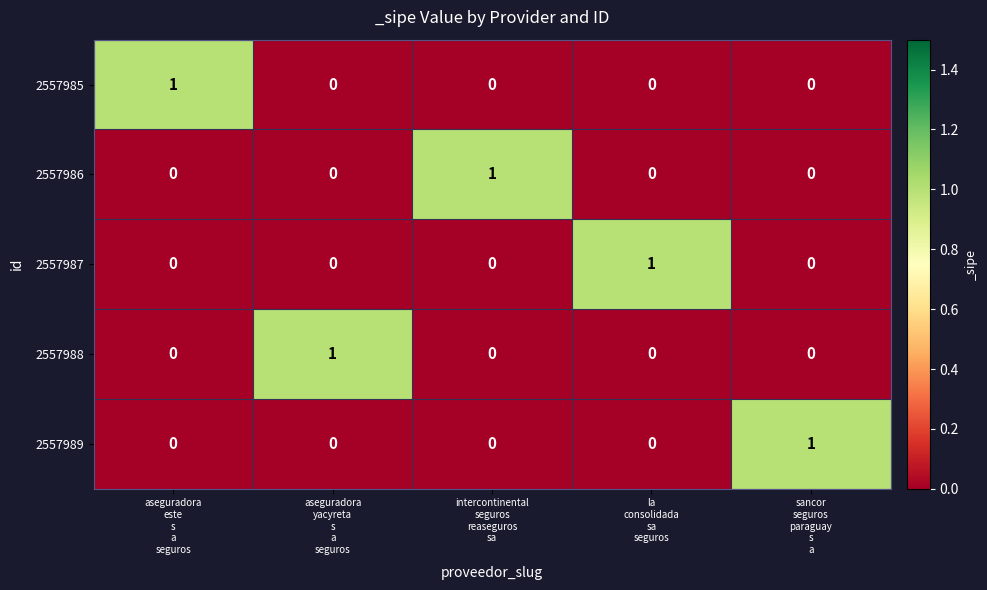

At how many categories does at least one series exceed 0?

5